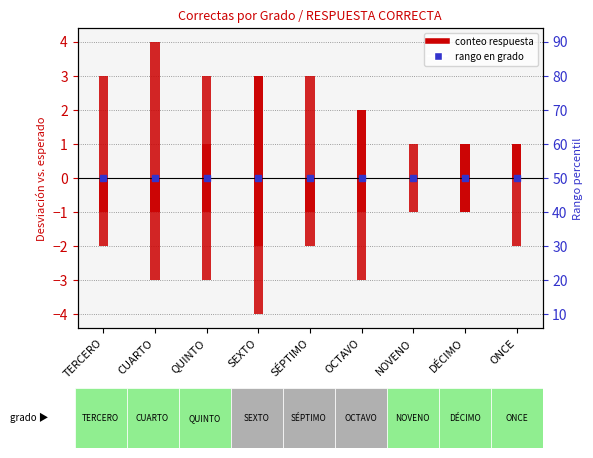

True or false: D has a value of -1 at NOVENO.

True